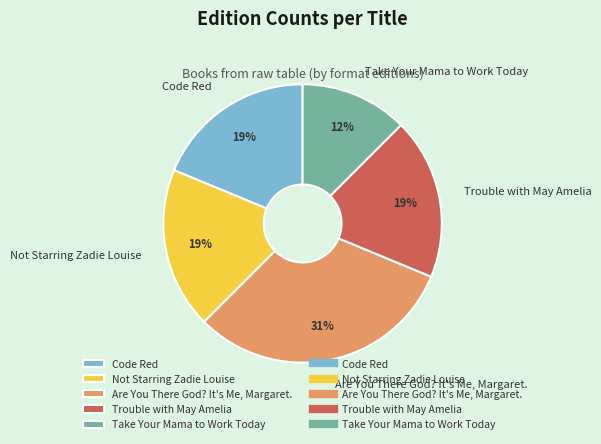

To the nearest percent, what percentage of the pie is Are You There God? It's Me, Margaret.?

31%